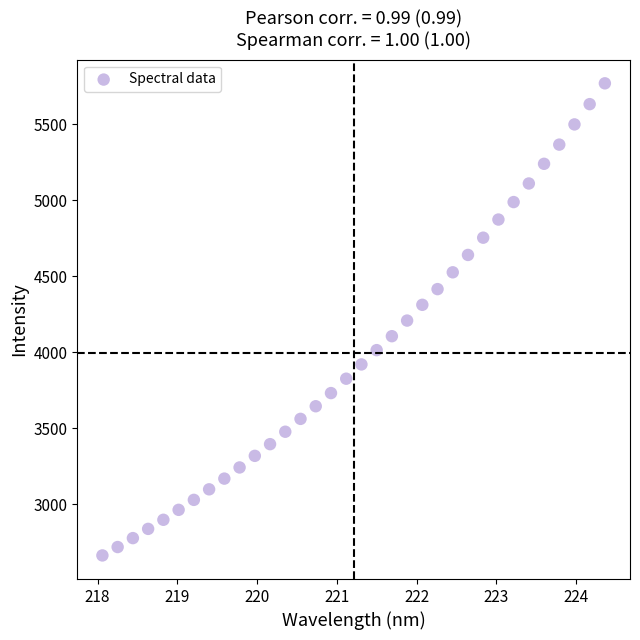

What is the range of Y values (max minus min)?

3108.0